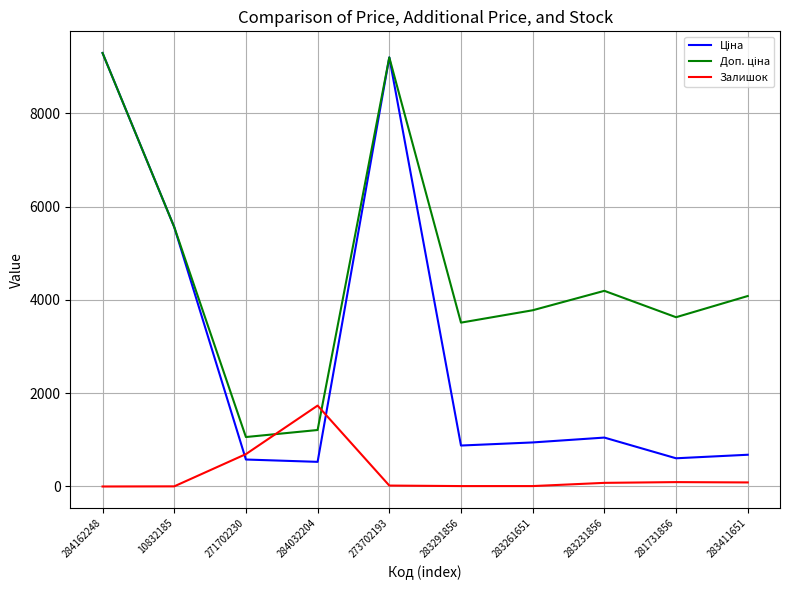

What is the spread (max minus min) of values at 271702230?

481.9